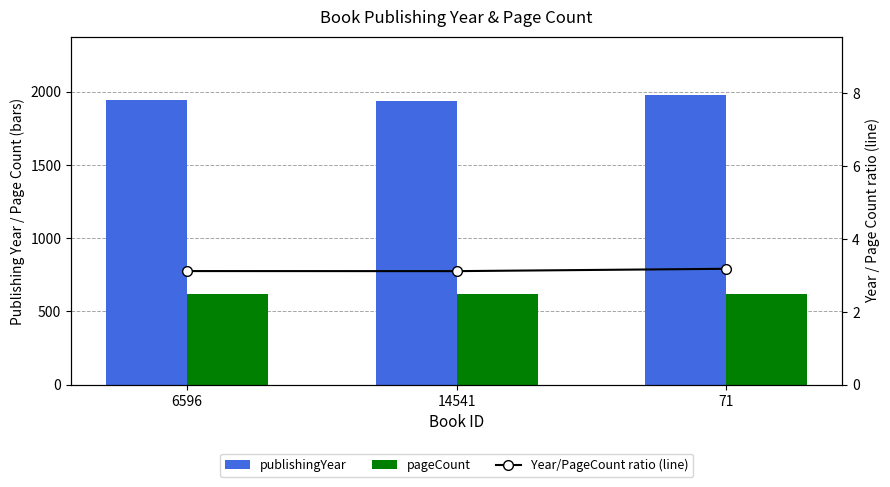

How many data points does each series have?

3